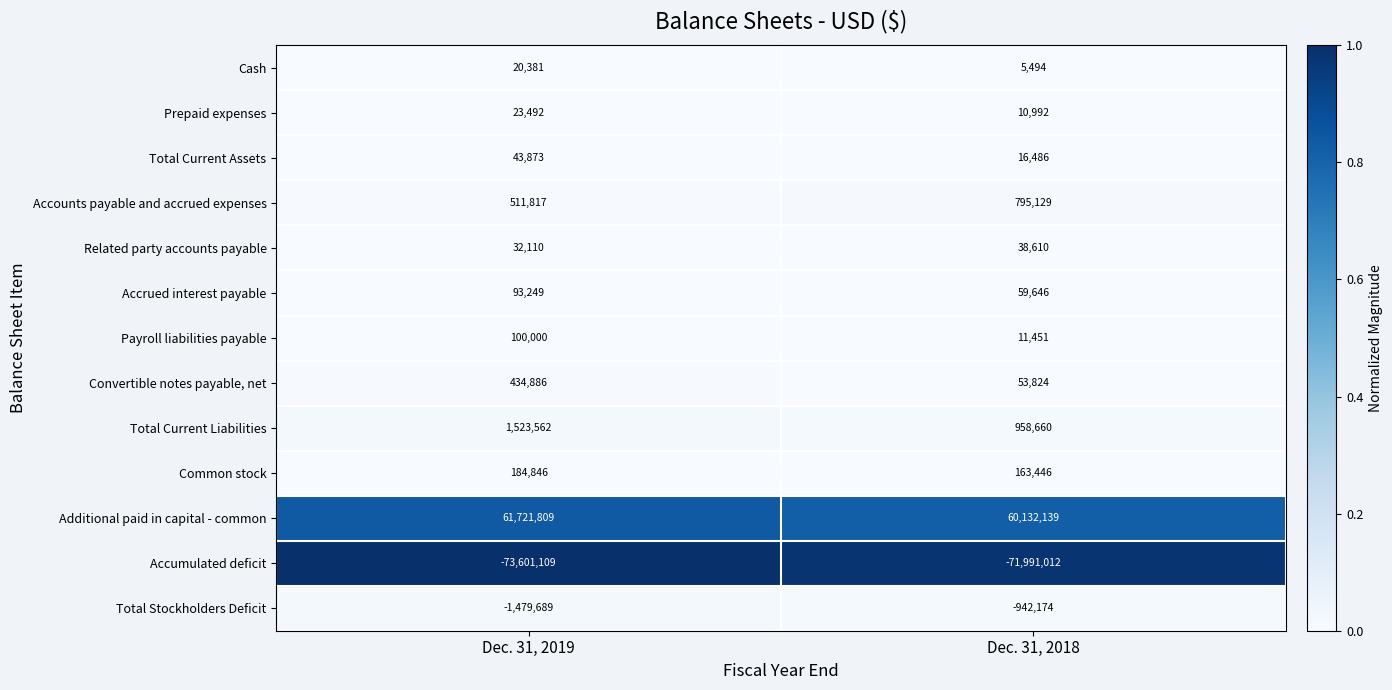

Which label corresponds to the smallest value in the chart?

Dec. 31, 2019